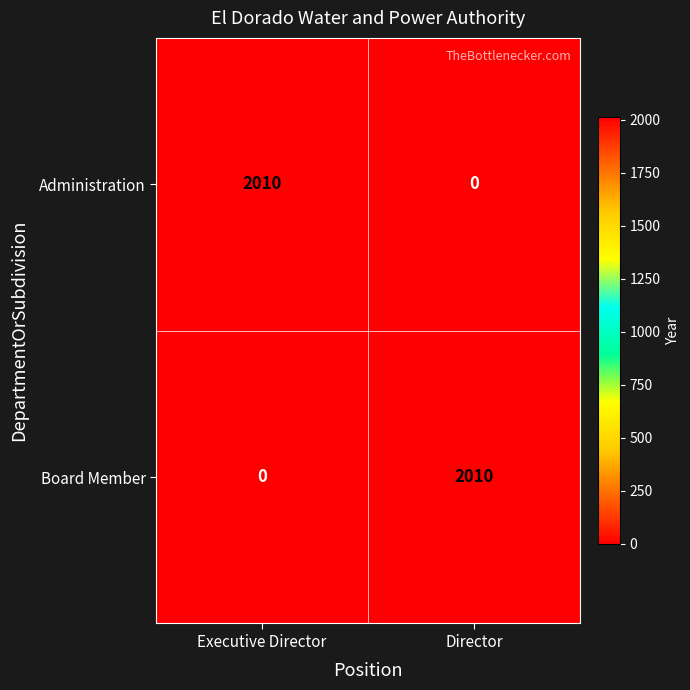

What is the difference between the maximum and minimum values in the Board Member series?

2010